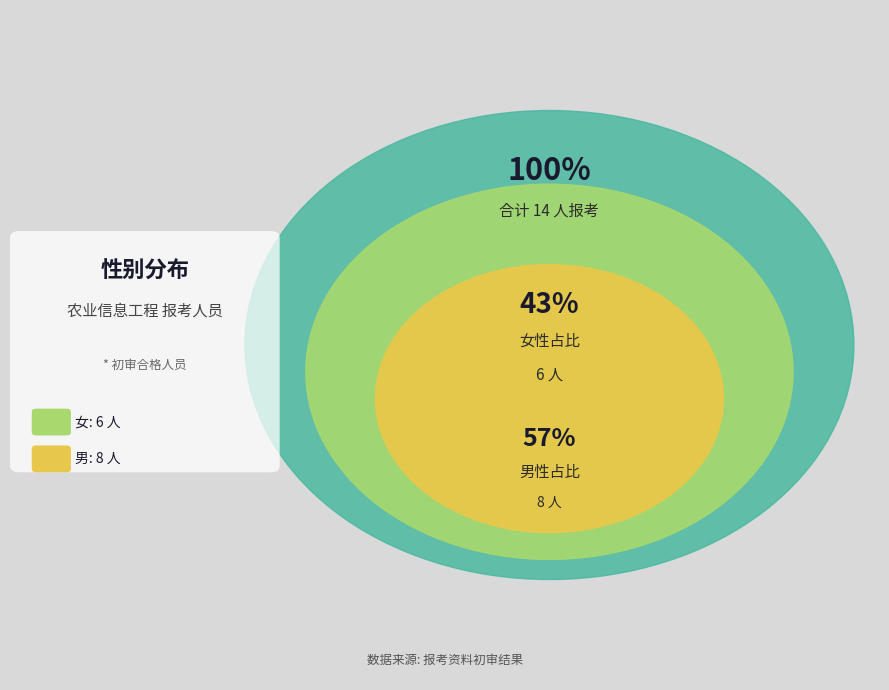

Is it true that 女 is 51% of the pie?

False